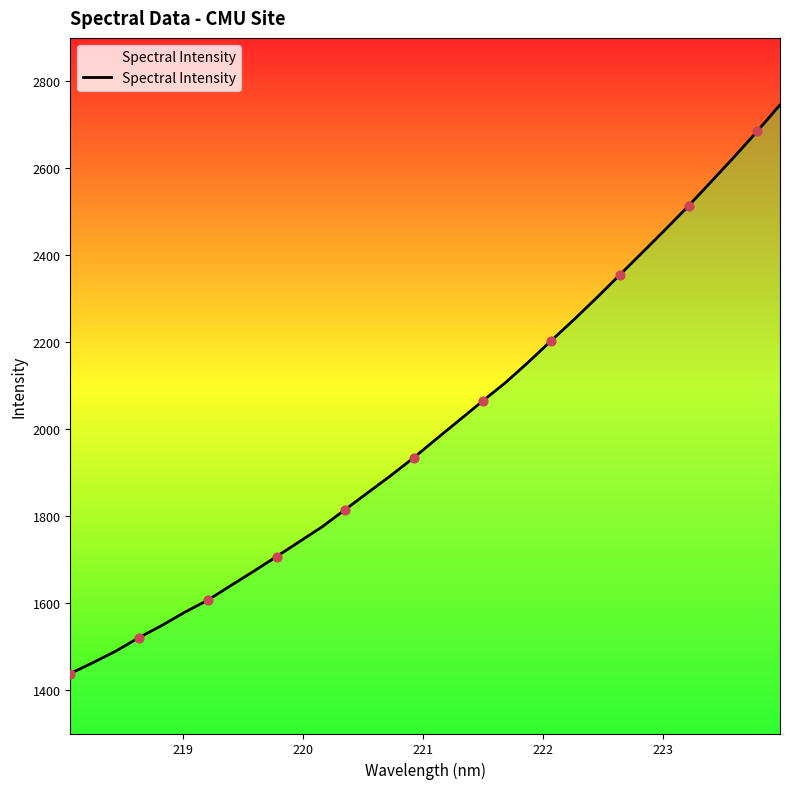

What is the difference between the maximum and minimum values?

1308.2